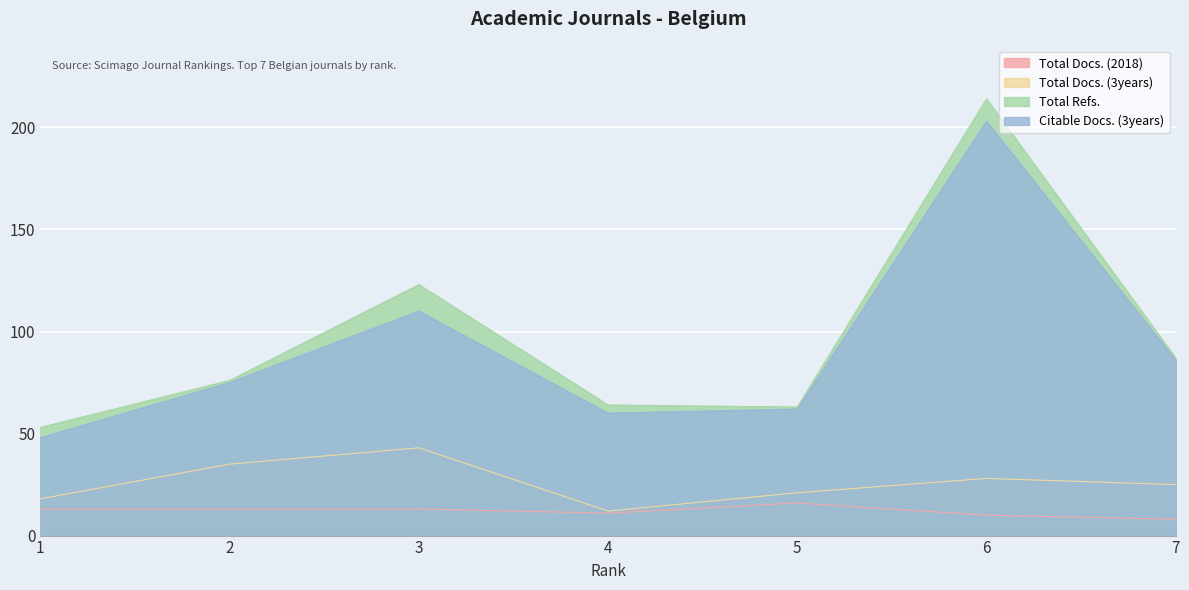

What is the lowest value of the Total Docs. (3years) series?

12